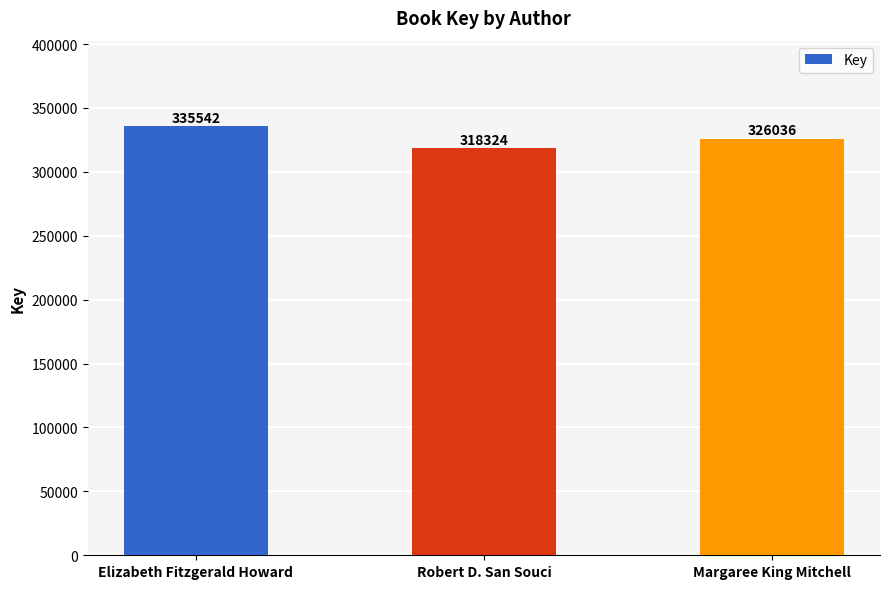

What is the average value?

326634